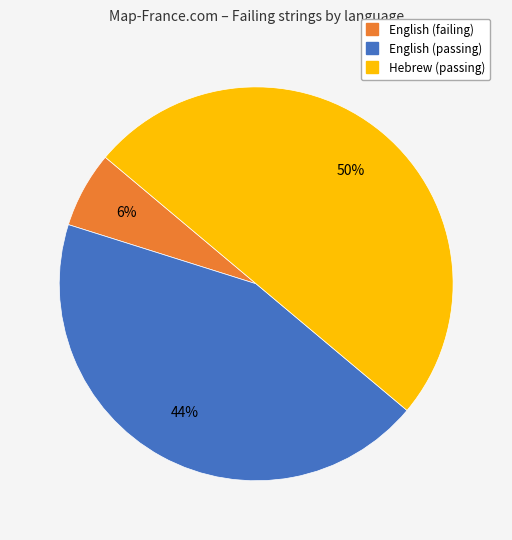

To the nearest percent, what is the difference between the largest and smallest slice percentages?

44%